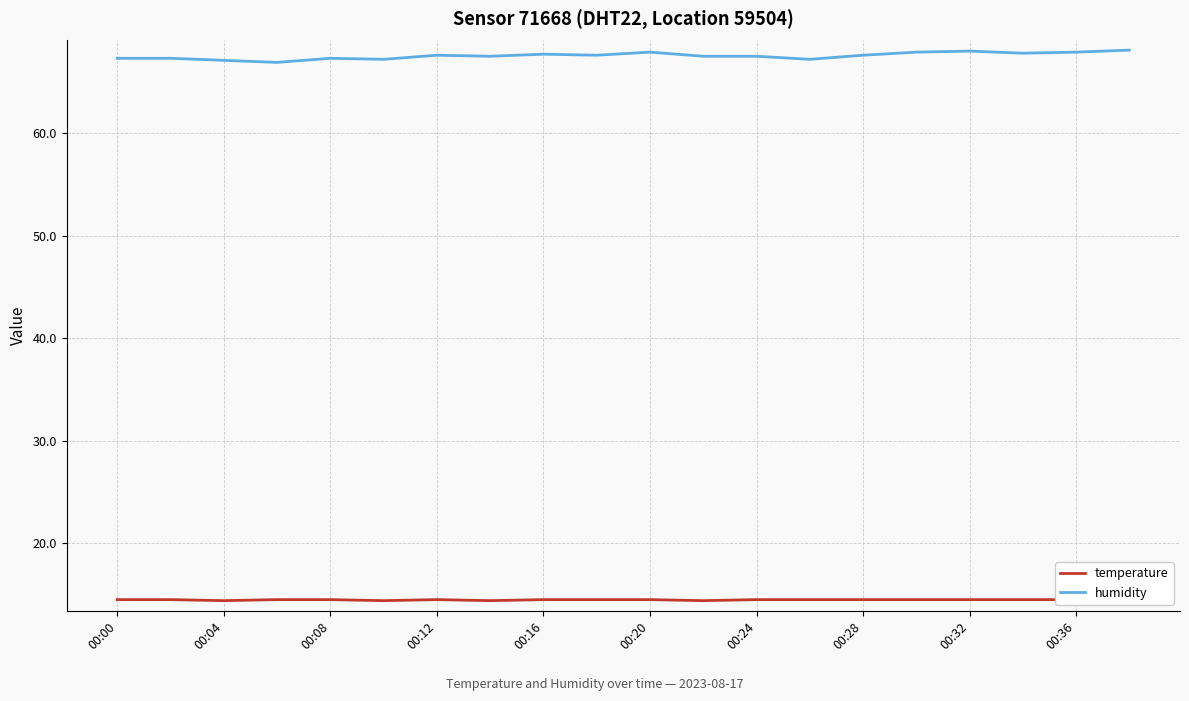

What is the minimum value for humidity?

66.9